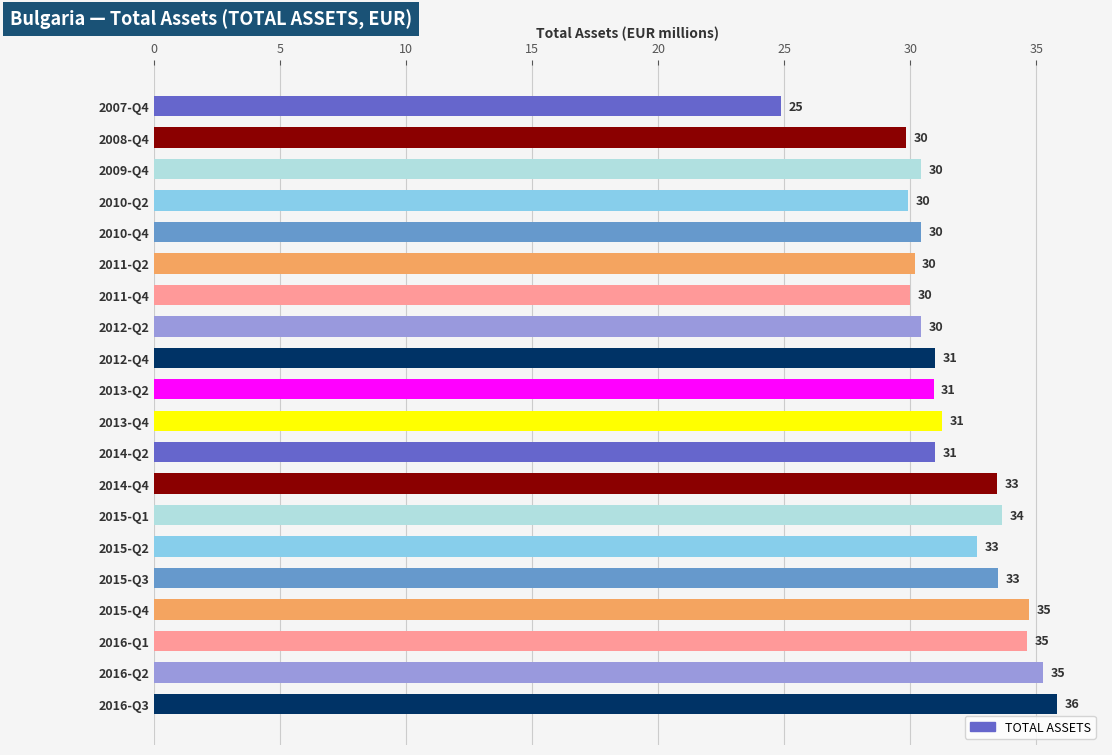

What is the difference between the values at 2014-Q4 and 2010-Q4?

3.0